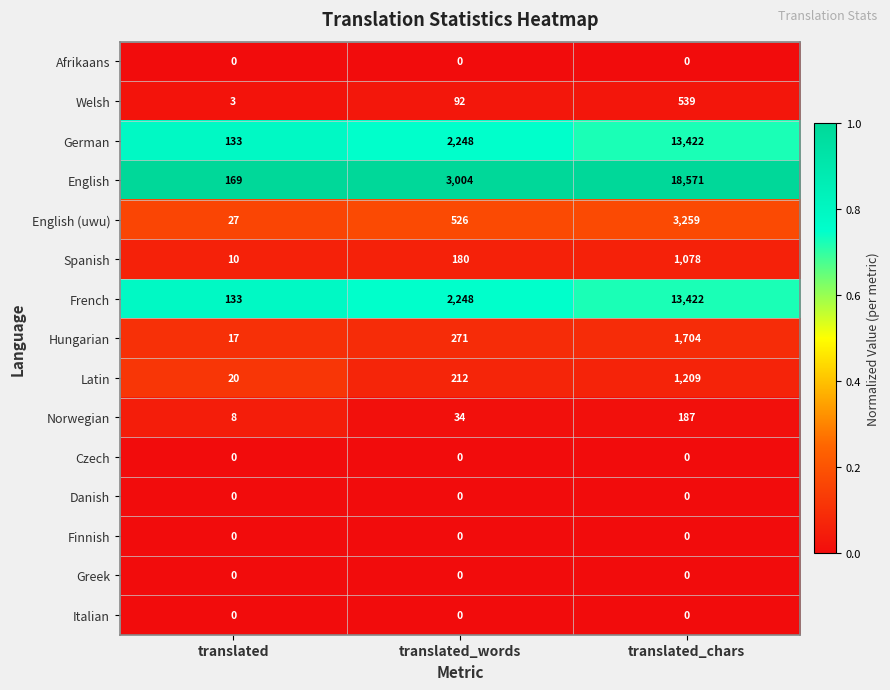

What is the maximum value shown in the chart?

18571